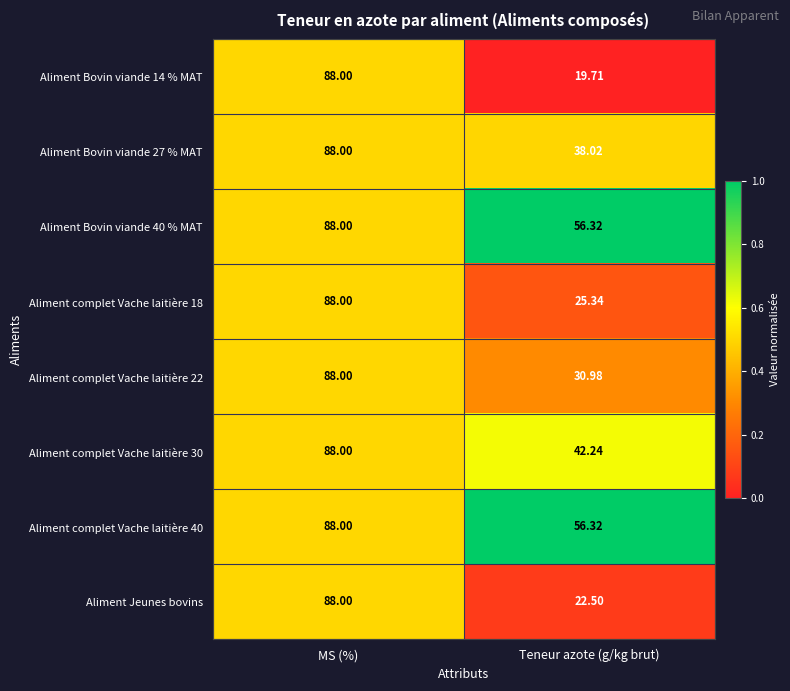

Rank the categories by Aliment Bovin viande 27 % MAT value from lowest to highest.

Teneur azote (g/kg brut), MS (%)